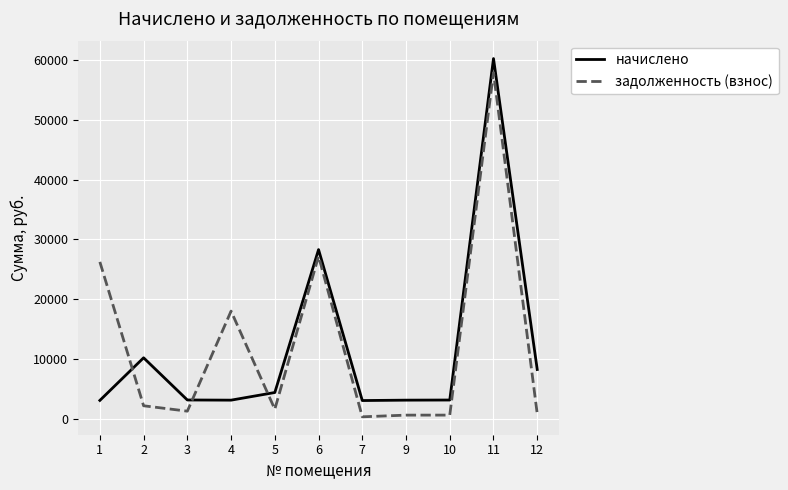

What is the difference between the maximum and minimum values in the задолженность (взнос) series?

57403.7